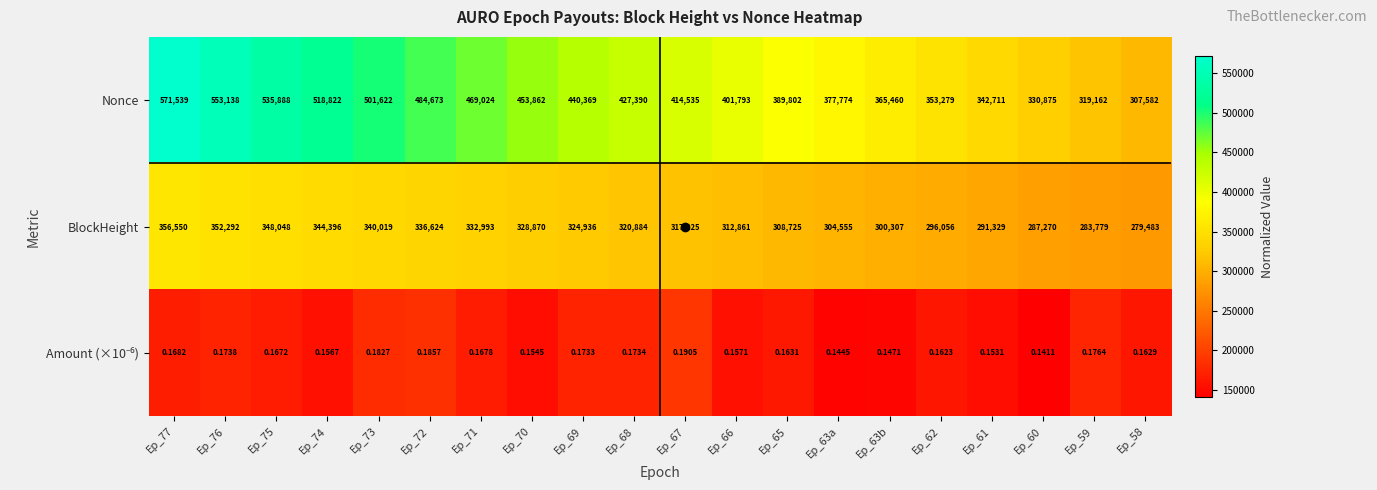

Which series changed the most between Ep_72 and Ep_63a?

Nonce